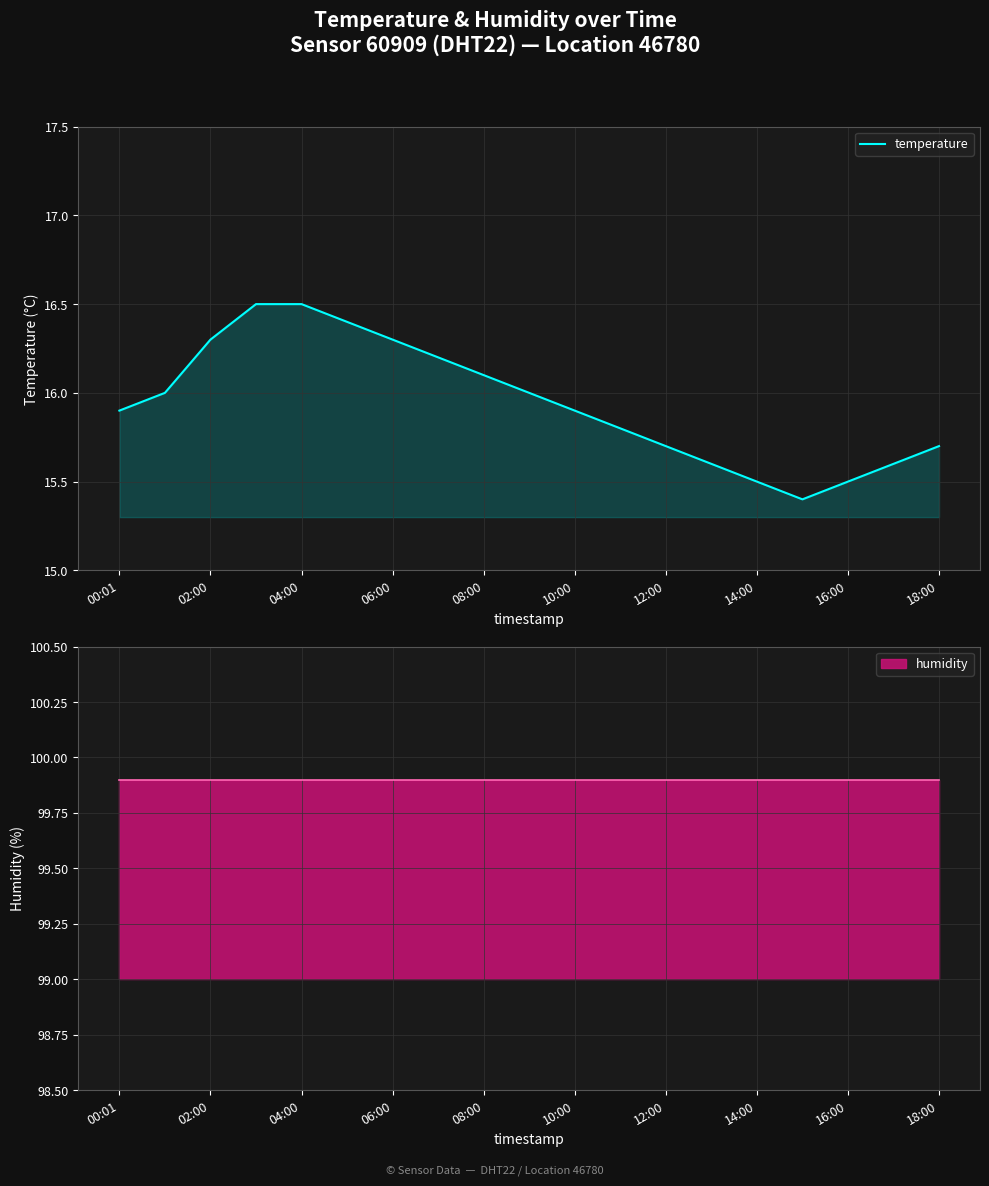

Reading left to right, extract all data points from this chart.

15.9	16.0	16.3	16.5	16.5	16.4	16.3	16.2	16.1	16.0	15.9	15.8	15.7	15.6	15.5	15.4	15.5	15.6	15.7